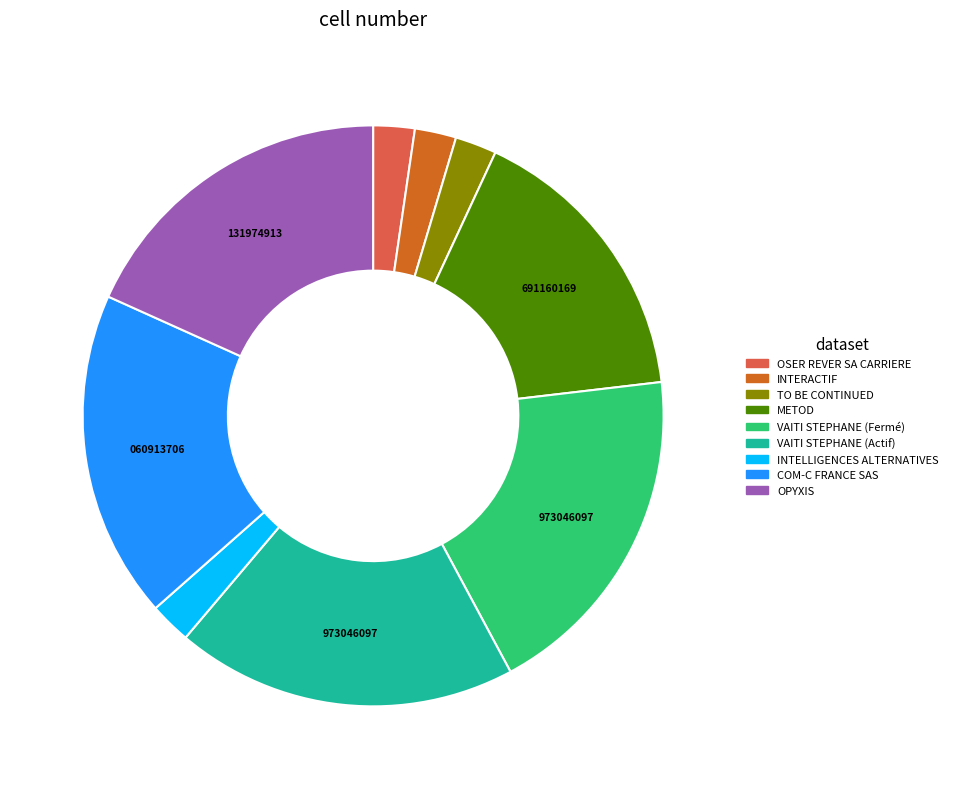

Between OSER REVER SA CARRIERE and VAITI STEPHANE (Fermé), which is larger?

VAITI STEPHANE (Fermé)